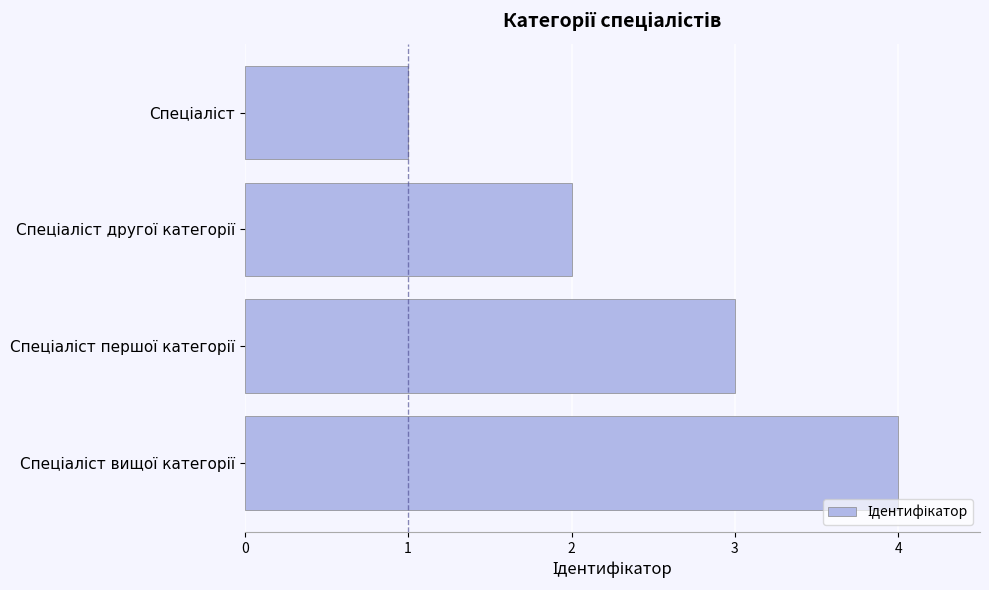

What is the difference between the maximum and minimum values?

3